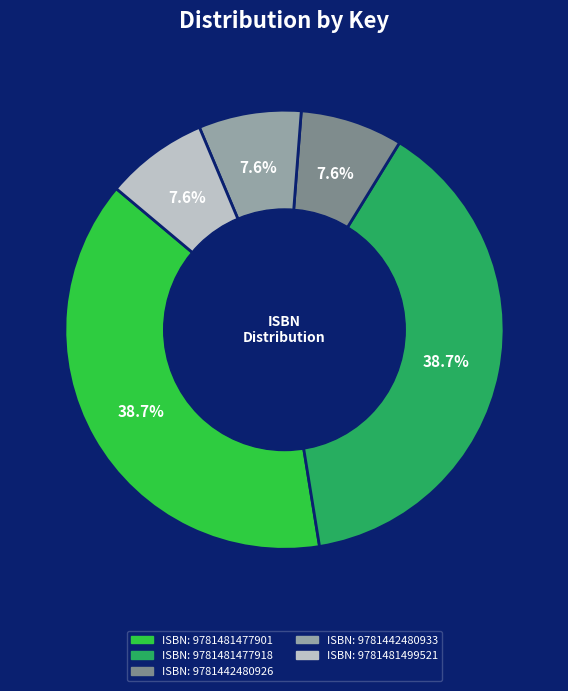

Is there any slice that represents more than half of the pie?

No